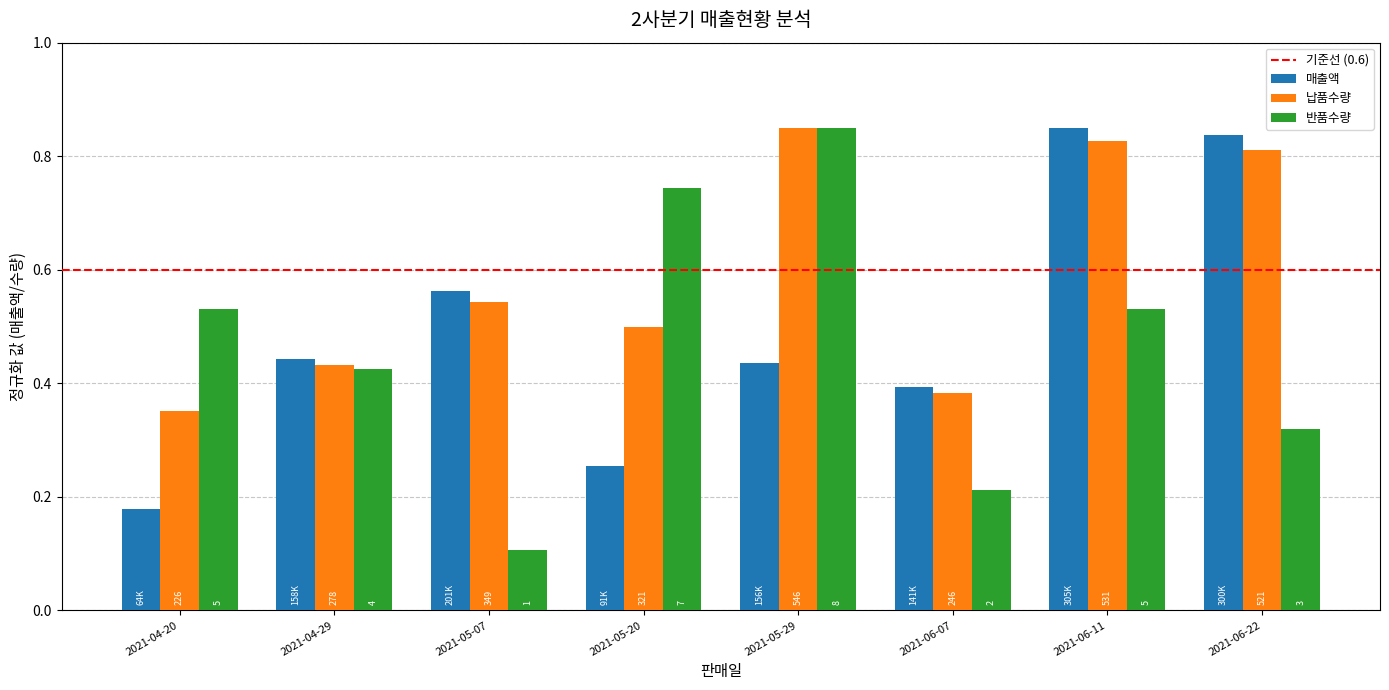

How many bars are there in total?

24